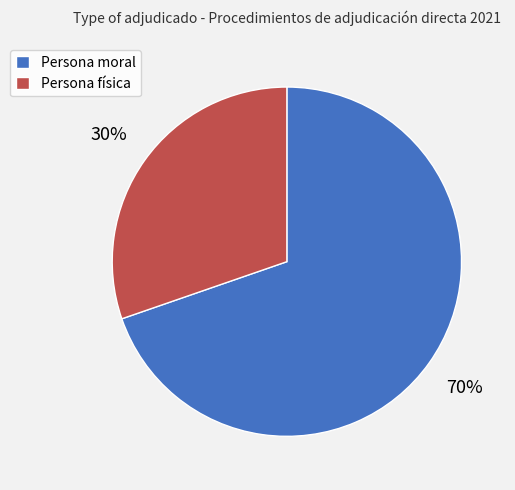

How many segments does this pie chart have?

2